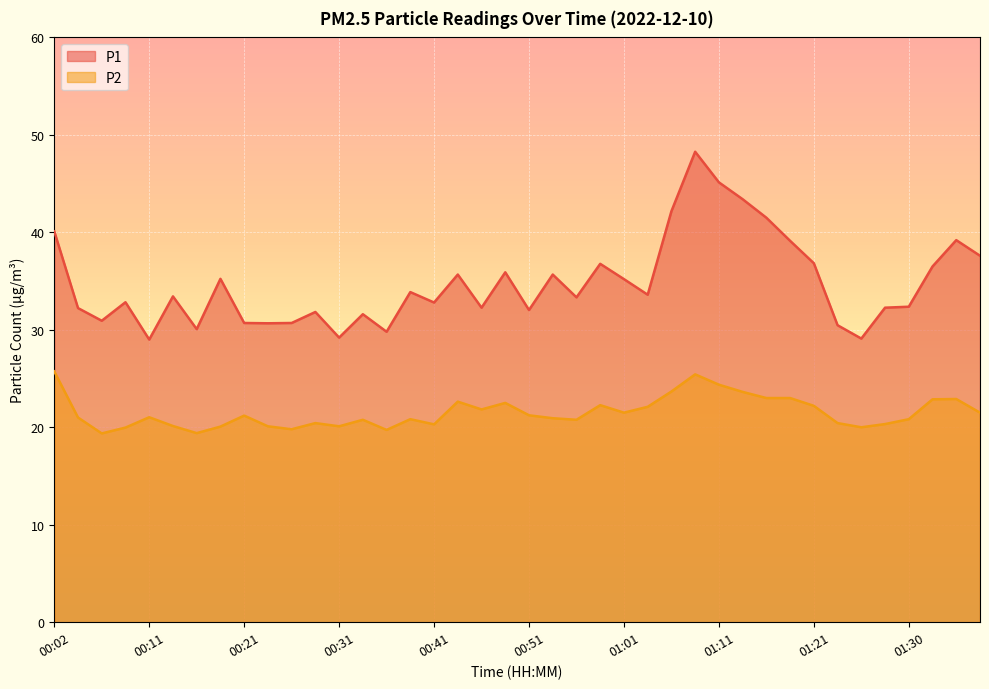

At which label does P2 reach its minimum?

00:07